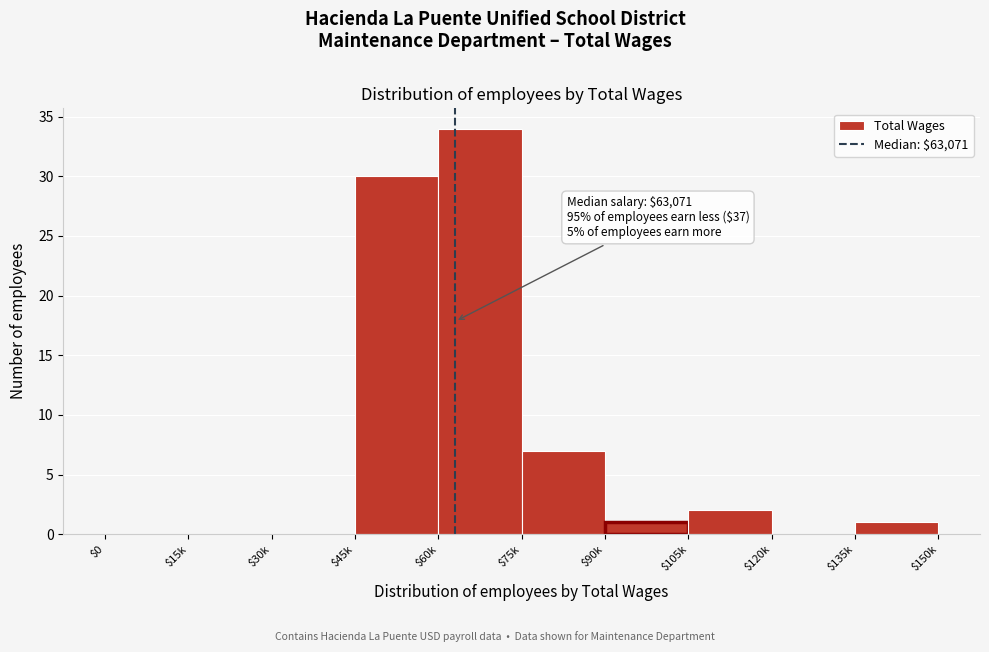

What is the greatest value displayed?

34